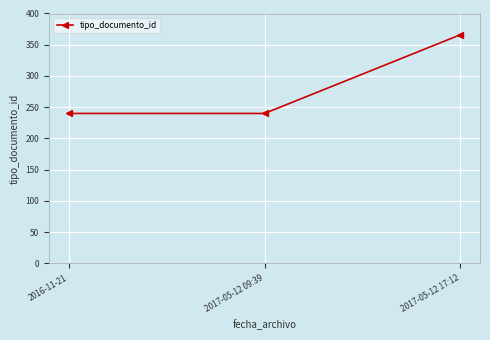

What is the difference between the maximum and second lowest values?

126